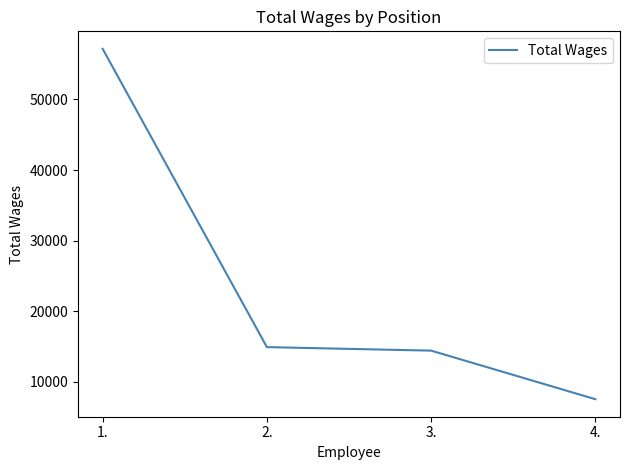

What is the change in value from 3. to 4.?

-6881